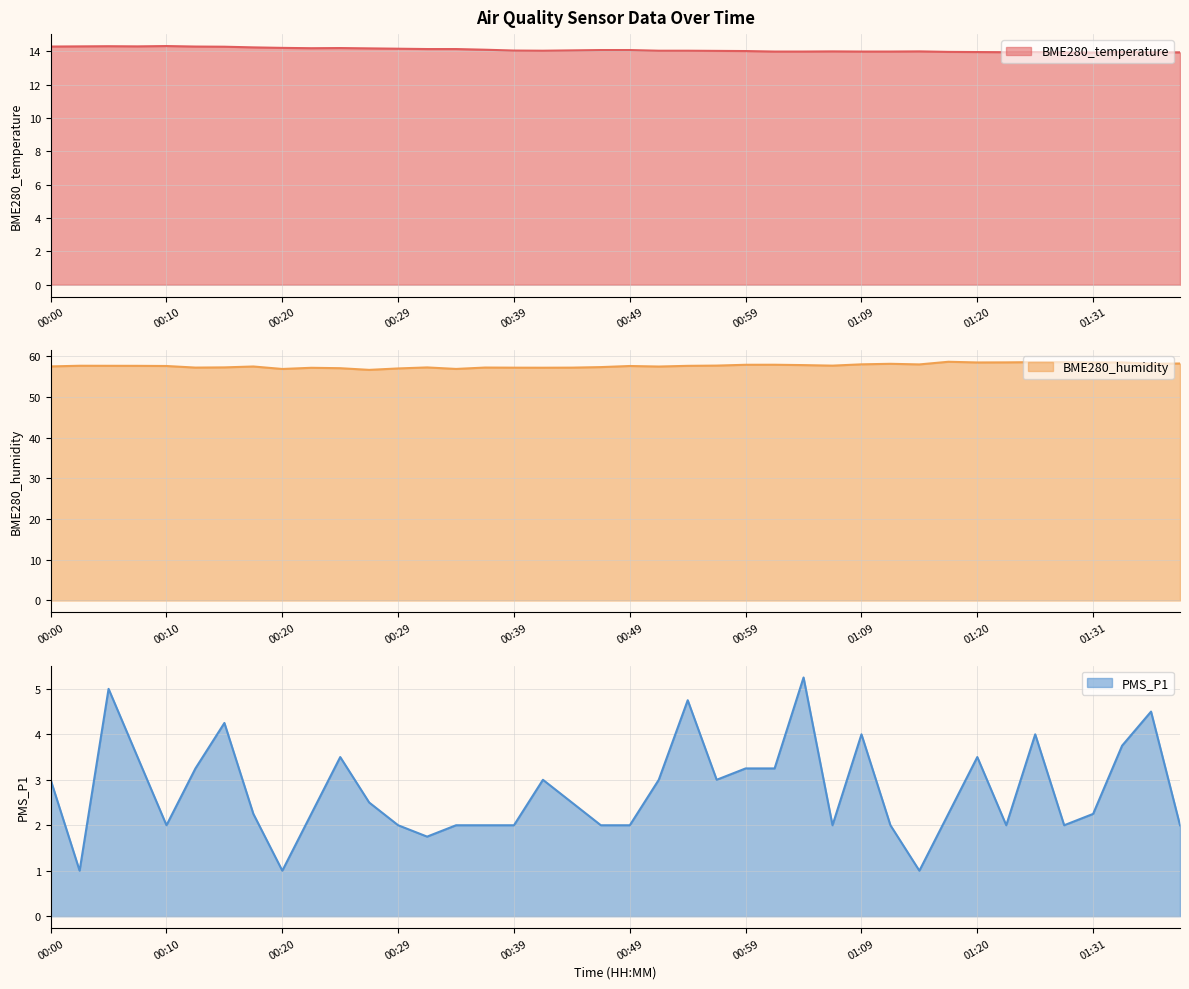

Reading left to right, transcribe all the data shown in this chart.

BME280_temperature: 00:00=14.3	00:03=14.3	00:05=14.3	00:08=14.3	00:10=14.3	00:12=14.3	00:15=14.3	00:17=14.2	00:20=14.2	00:22=14.2	00:25=14.2	00:27=14.2	00:29=14.2	00:32=14.1	00:34=14.1	00:37=14.1	00:39=14.0	00:42=14.0	00:44=14.1	00:47=14.1	00:49=14.1	00:52=14.0	00:54=14.0	00:56=14.0	00:59=14.0	01:01=14.0	01:04=14.0	01:06=14.0	01:09=14.0	01:12=14.0	01:15=14.0	01:18=14.0	01:20=13.9	01:23=13.9	01:26=13.9	01:29=13.9	01:31=13.9	01:34=13.9	01:37=13.9	01:40=13.9
BME280_humidity: 00:00=57.5	00:03=57.6	00:05=57.6	00:08=57.6	00:10=57.6	00:12=57.2	00:15=57.2	00:17=57.5	00:20=56.9	00:22=57.1	00:25=57.0	00:27=56.6	00:29=57.0	00:32=57.2	00:34=56.9	00:37=57.2	00:39=57.2	00:42=57.2	00:44=57.2	00:47=57.3	00:49=57.6	00:52=57.5	00:54=57.6	00:56=57.7	00:59=57.9	01:01=57.9	01:04=57.8	01:06=57.7	01:09=58.0	01:12=58.1	01:15=58.0	01:18=58.6	01:20=58.5	01:23=58.5	01:26=58.5	01:29=58.5	01:31=58.5	01:34=58.5	01:37=58.1	01:40=58.2
PMS_P1: 00:00=3.0	00:03=1.0	00:05=5.0	00:08=3.5	00:10=2.0	00:12=3.2	00:15=4.2	00:17=2.2	00:20=1.0	00:22=2.2	00:25=3.5	00:27=2.5	00:29=2.0	00:32=1.8	00:34=2.0	00:37=2.0	00:39=2.0	00:42=3.0	00:44=2.5	00:47=2.0	00:49=2.0	00:52=3.0	00:54=4.8	00:56=3.0	00:59=3.2	01:01=3.2	01:04=5.2	01:06=2.0	01:09=4.0	01:12=2.0	01:15=1.0	01:18=2.2	01:20=3.5	01:23=2.0	01:26=4.0	01:29=2.0	01:31=2.2	01:34=3.8	01:37=4.5	01:40=2.0